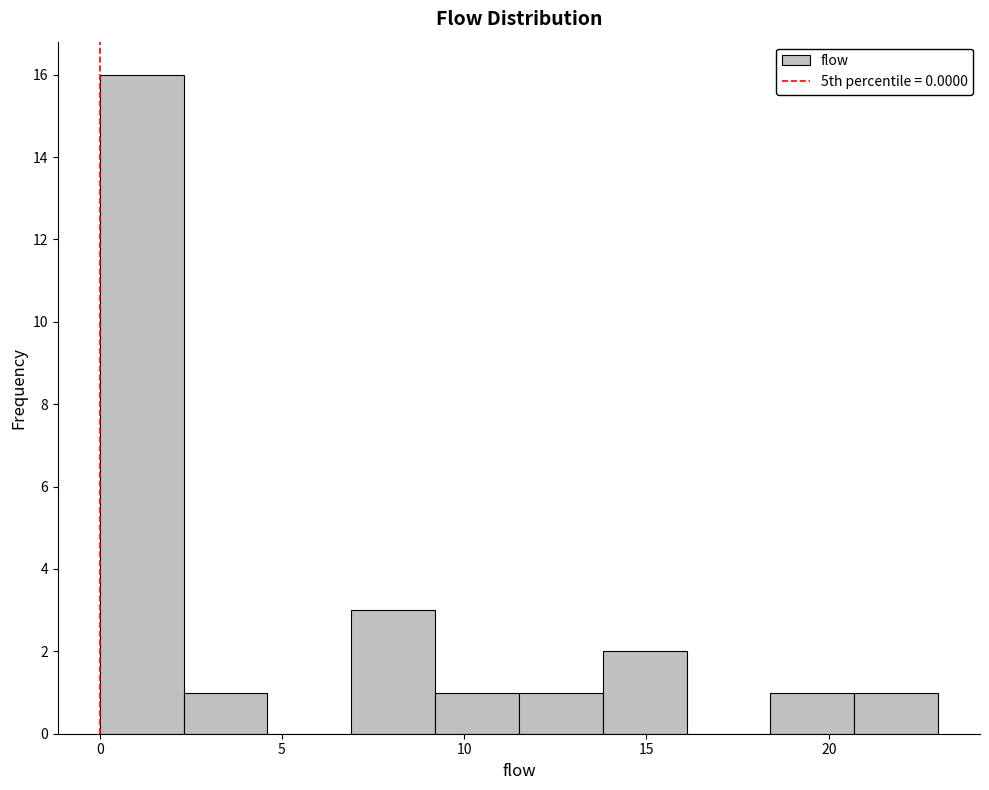

Reading left to right, list every bar in this chart as the range it spans on the x-axis followed by its height. Neither the bar edges nor the heights are printed on the chart, so give them approximately, as read against the axes.

0.0 to 2.3: 16
2.3 to 4.6: 1
4.6 to 6.9: 0
6.9 to 9.2: 3
9.2 to 11.5: 1
11.5 to 13.8: 1
13.8 to 16.1: 2
16.1 to 18.4: 0
18.4 to 20.7: 1
20.7 to 23.0: 1